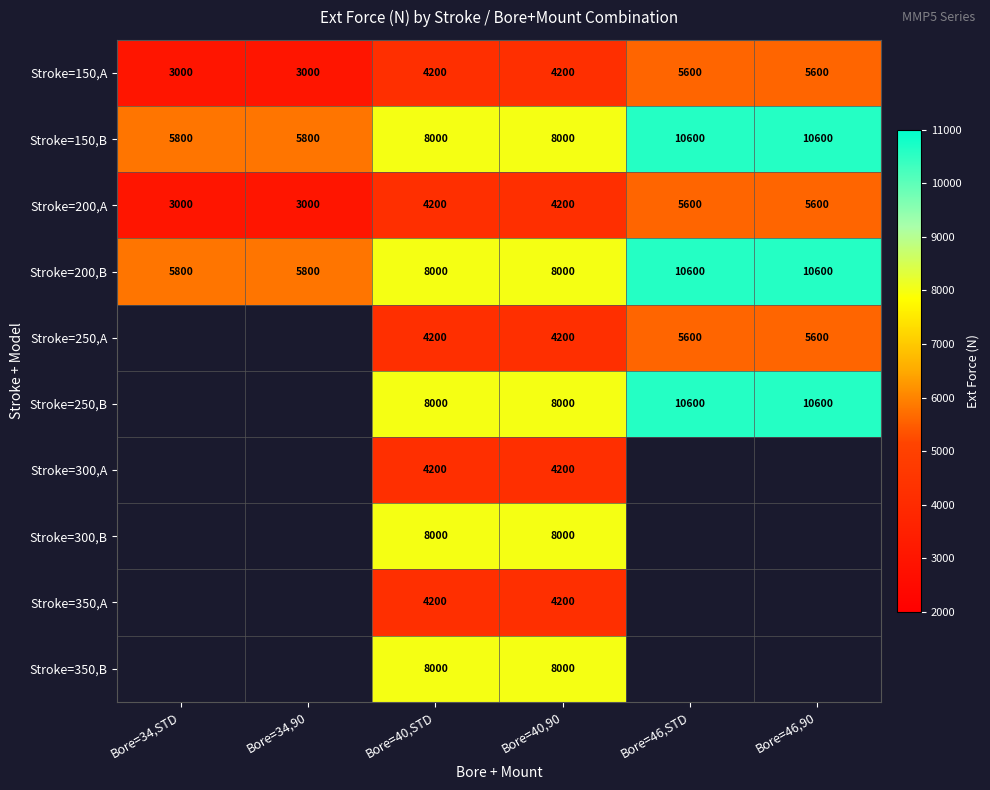

How many Stroke=200,B values are between 5800 and 10600?

6